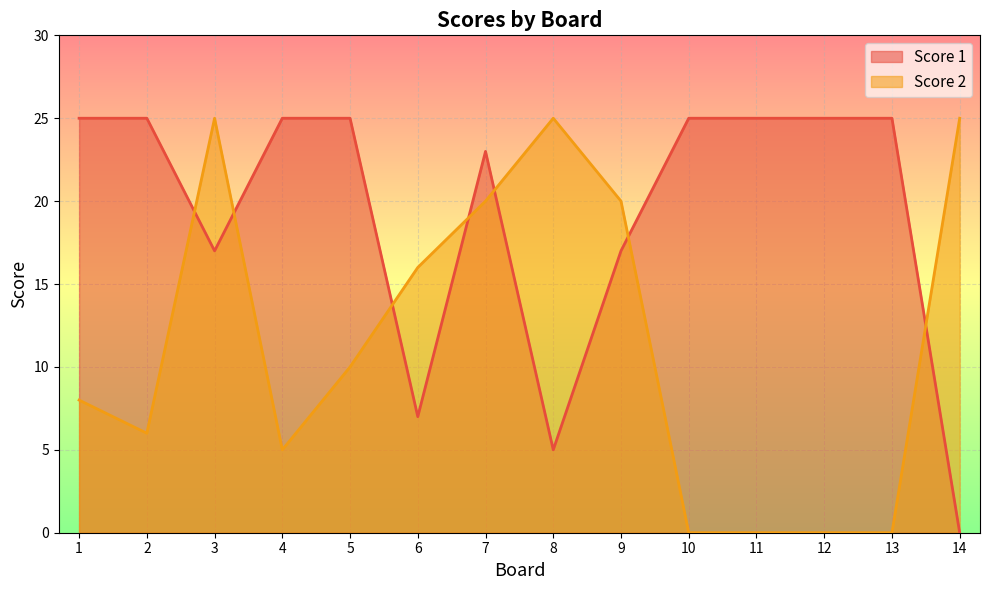

Count the number of data series in this chart.

2